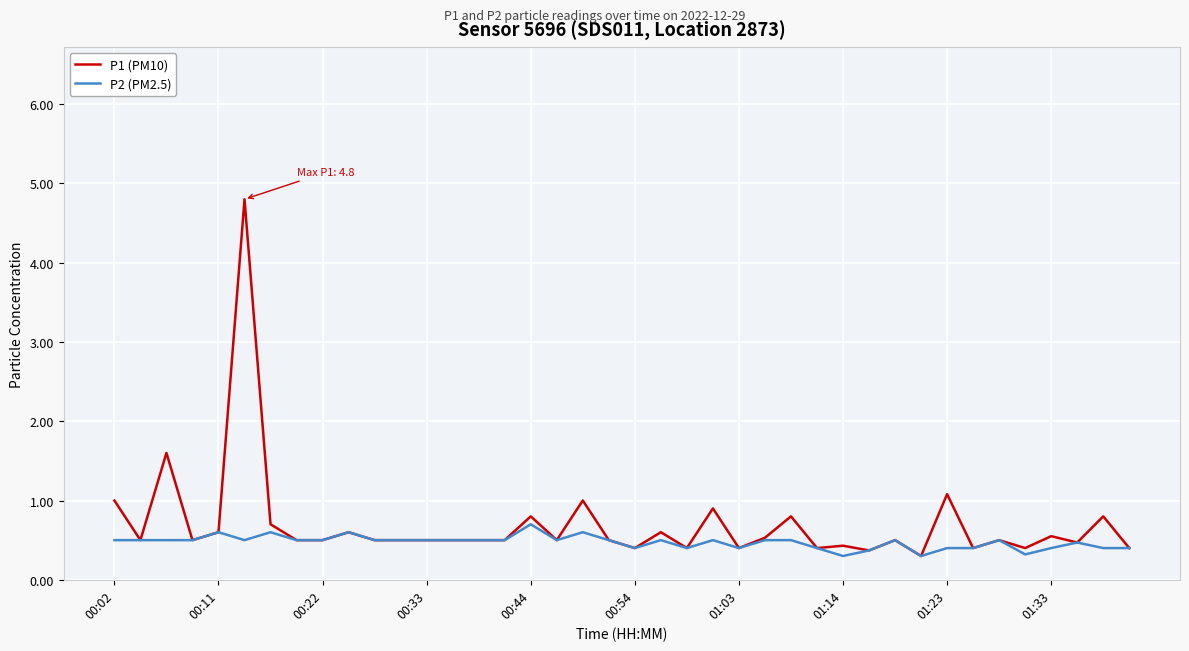

Which series has the largest range (max minus min)?

P1 (PM10)